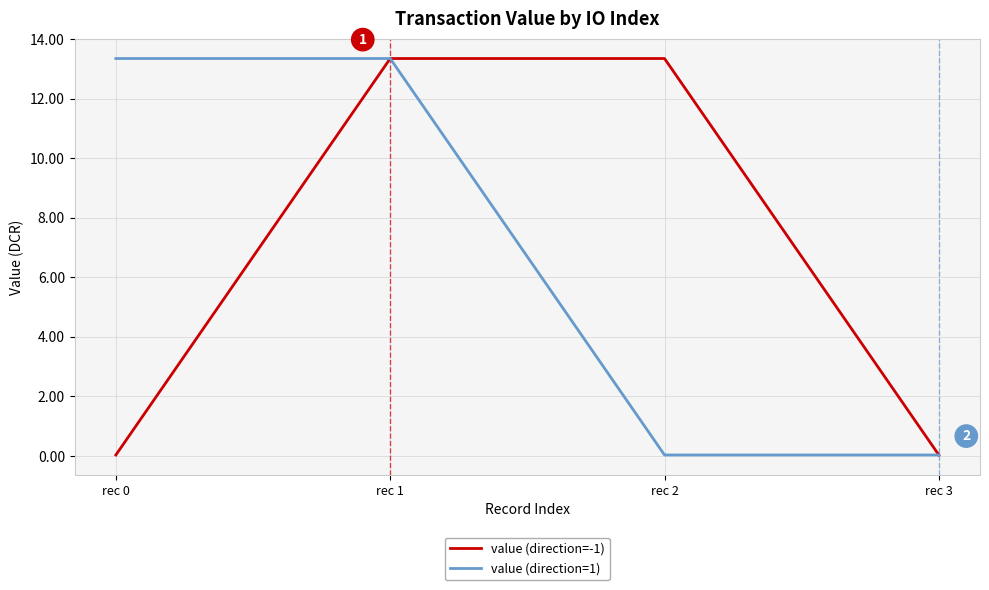

What is the highest value of the value (direction=1) series?

13.3